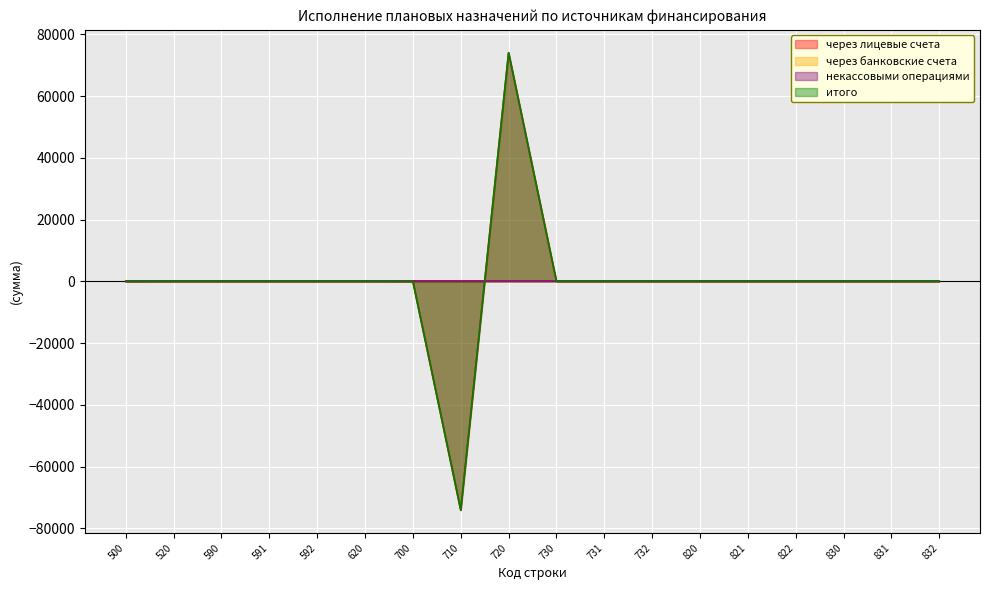

What is the sum of all итого values?

-119.7